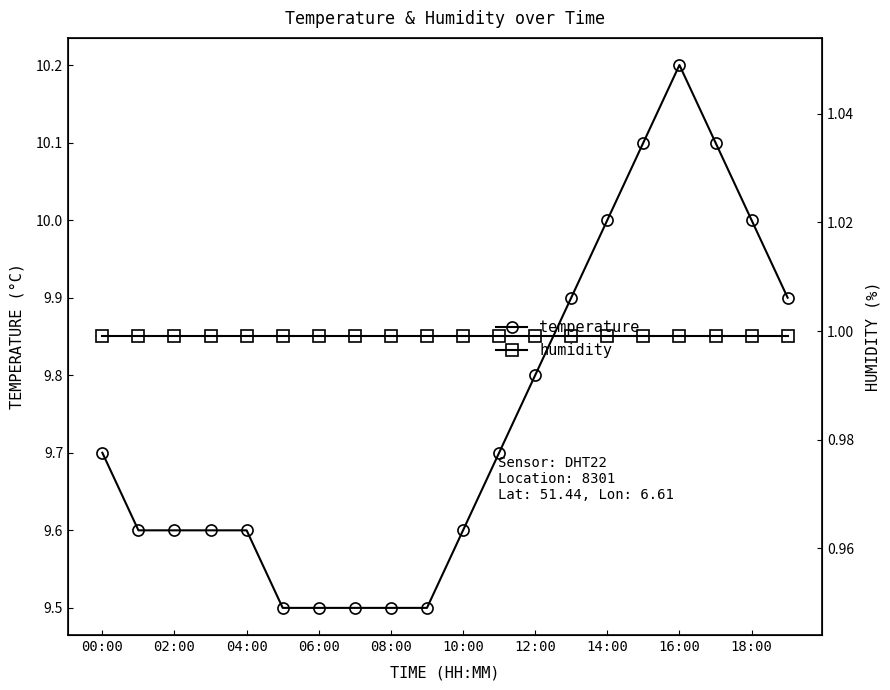

What are all the series names shown in the legend?

temperature, humidity